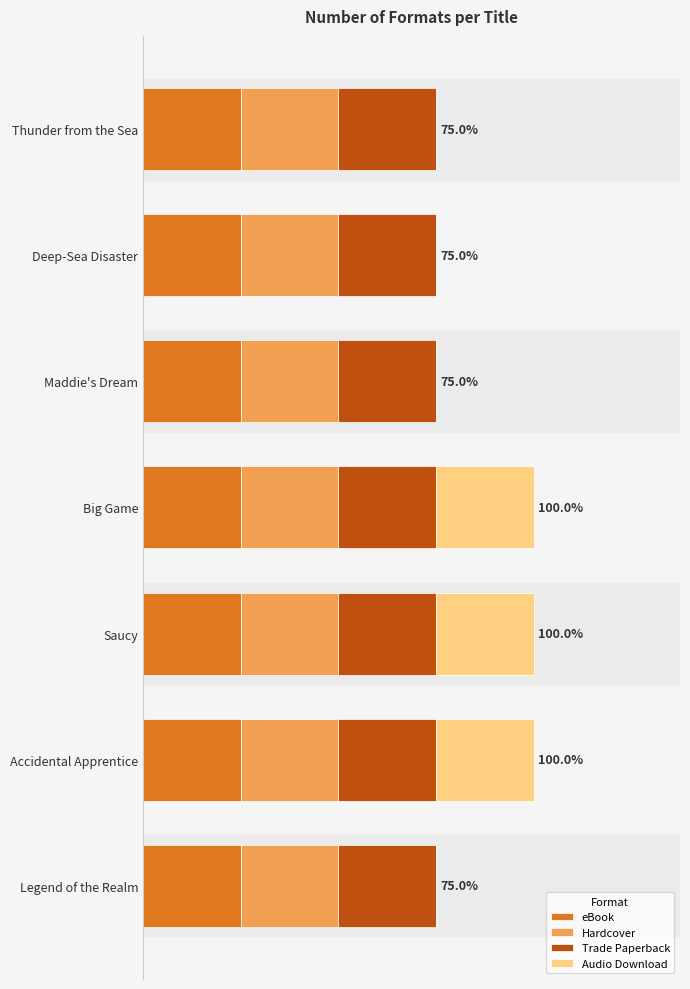

What are all the series names shown in the legend?

eBook, Hardcover, Trade Paperback, Audio Download